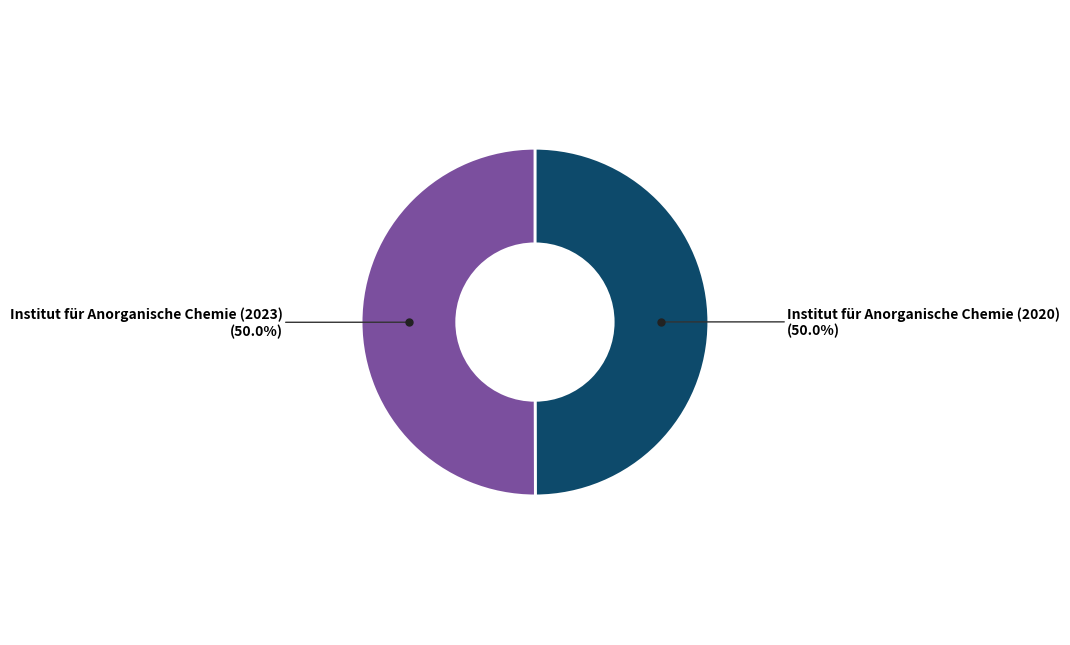

How many slices are in this pie chart?

2